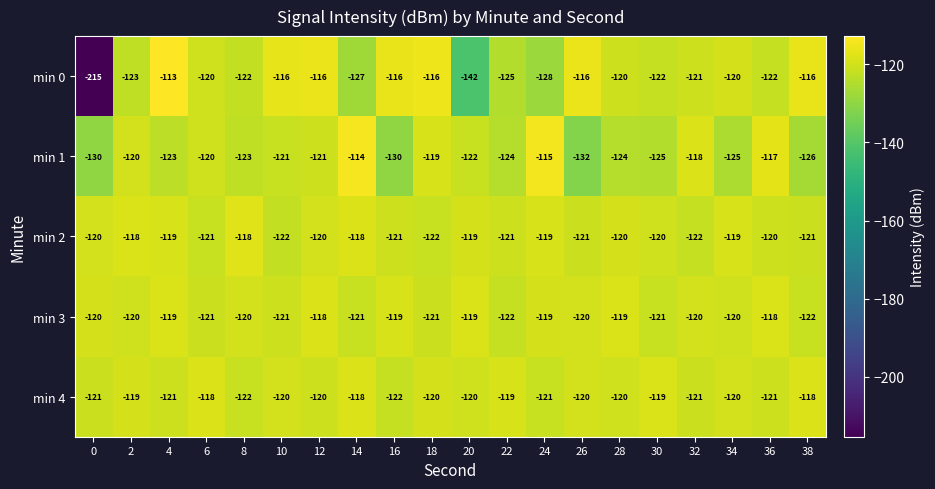

Count the number of data series in this chart.

5